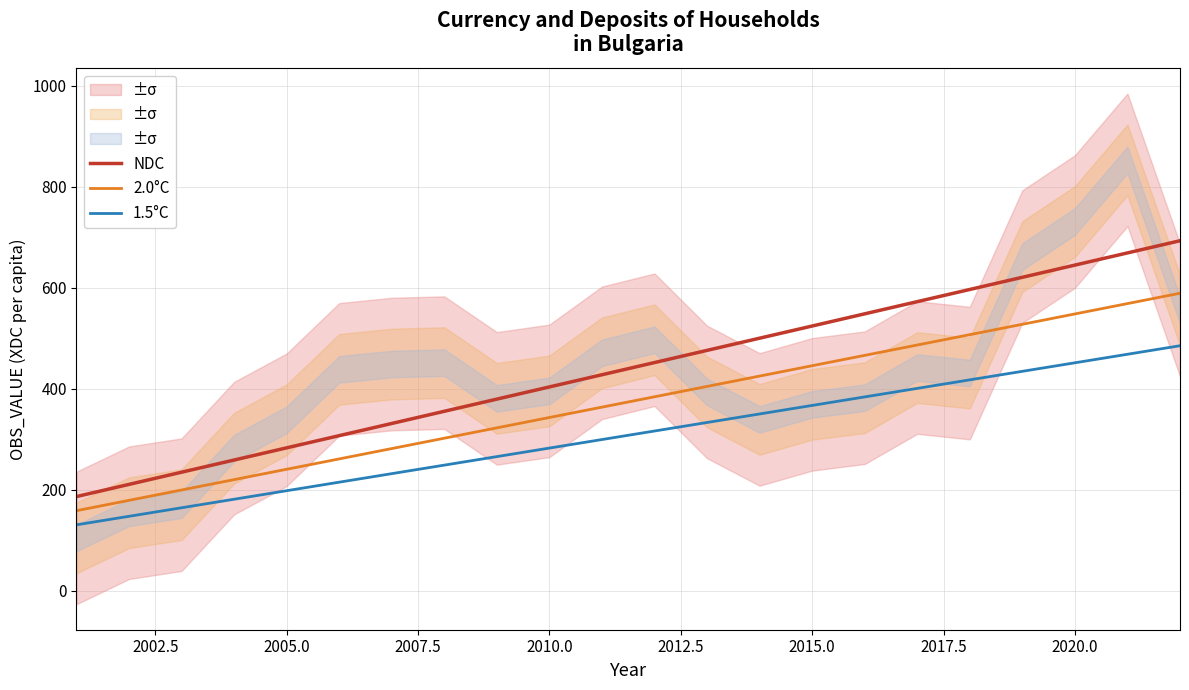

What is the maximum value for 2.0°C?

589.0